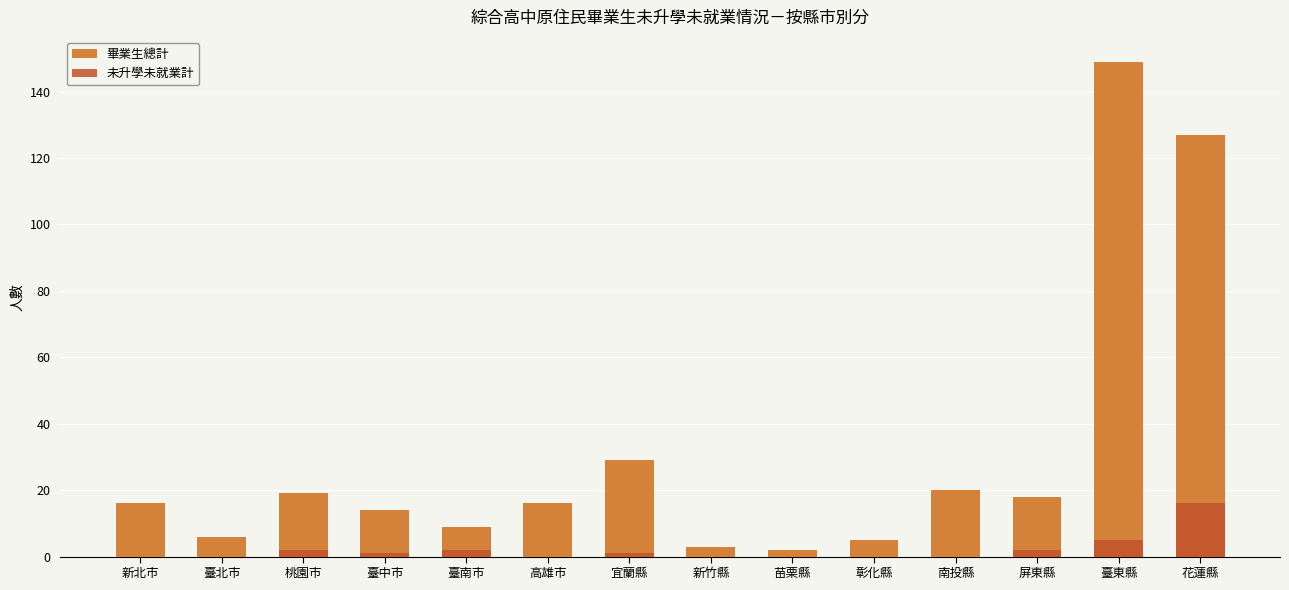

How many groups of bars are there?

14